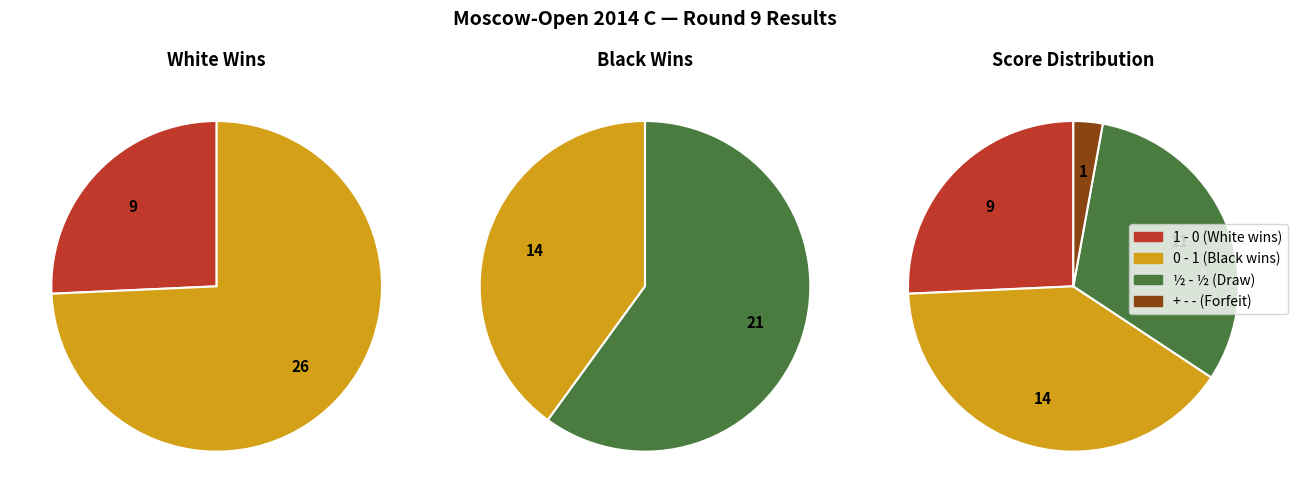

To the nearest percent, what is the average slice percentage?

25%